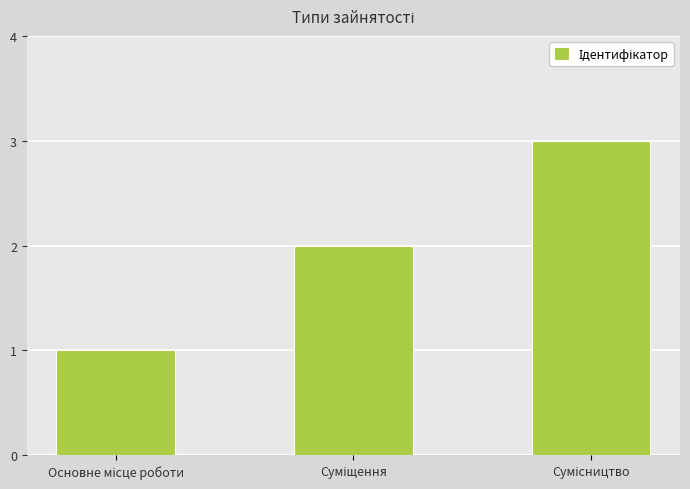

What is the greatest value displayed?

3